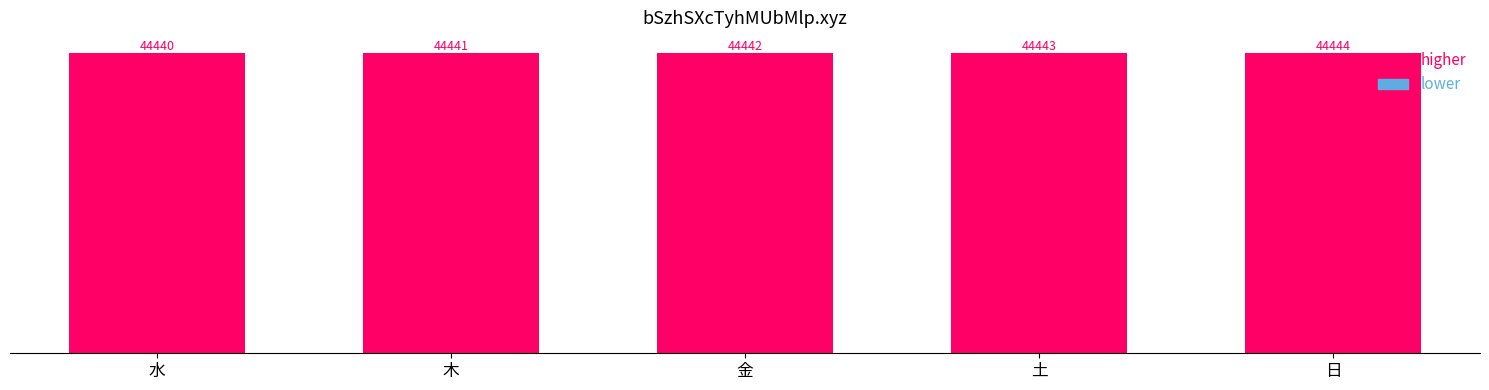

What is the value of the 4th bar from the left?

44443